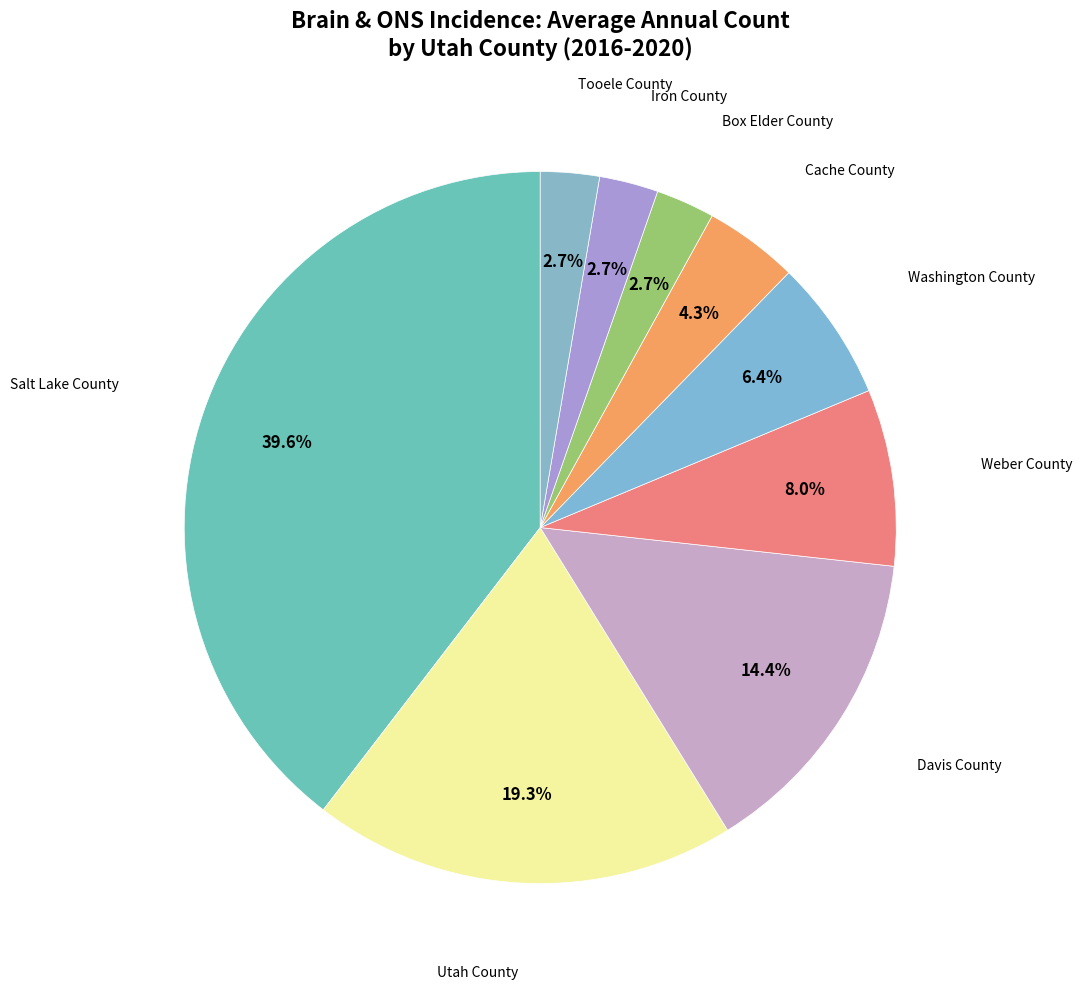

Which slice is the largest?

Salt Lake County